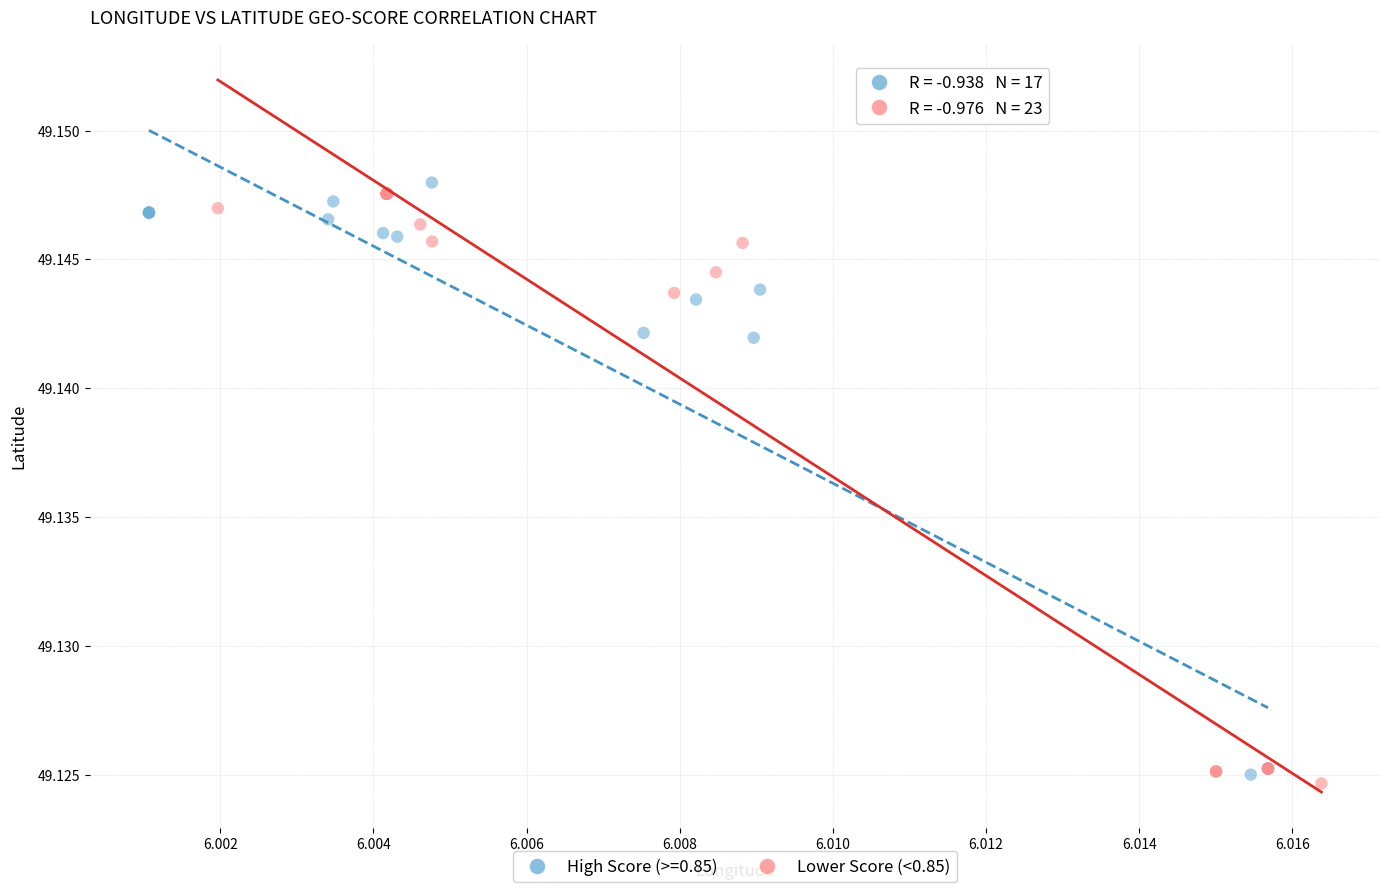

What are all the series names shown in the legend?

High Score (>=0.85), Lower Score (<0.85)